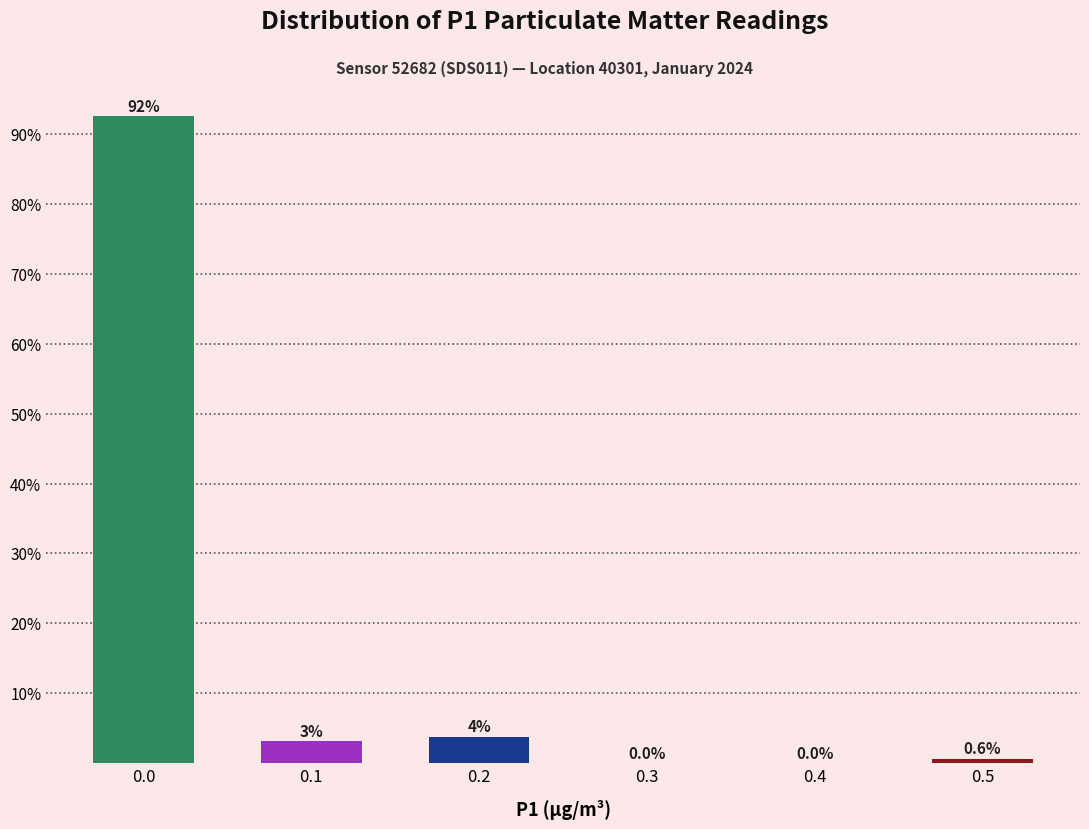

Between 0.5 and 0.3, which is larger?

0.5